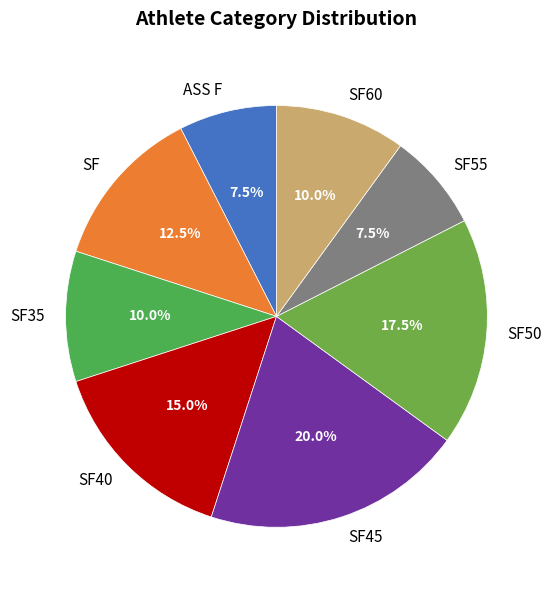

Combined, what portion of the pie is ASS F and SF?

20.0%